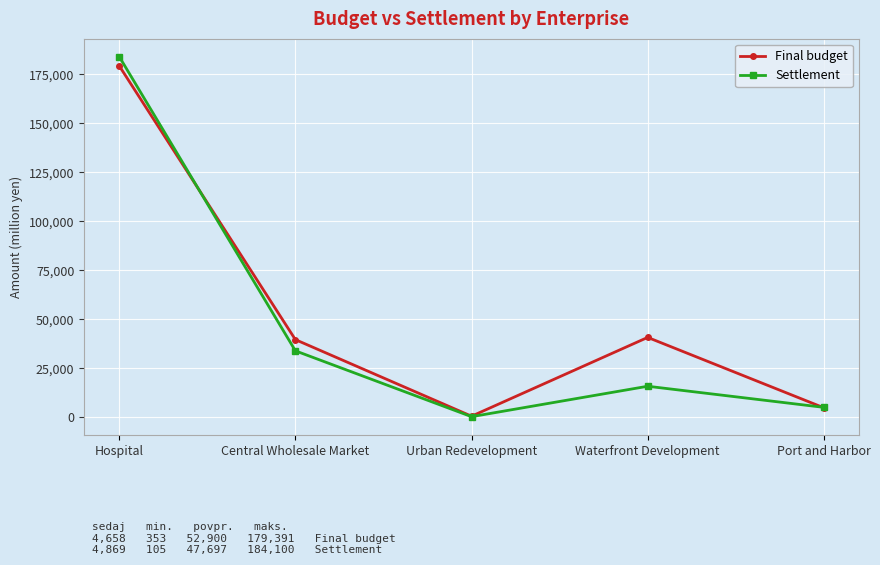

Which category has the highest value in the Settlement series?

Hospital